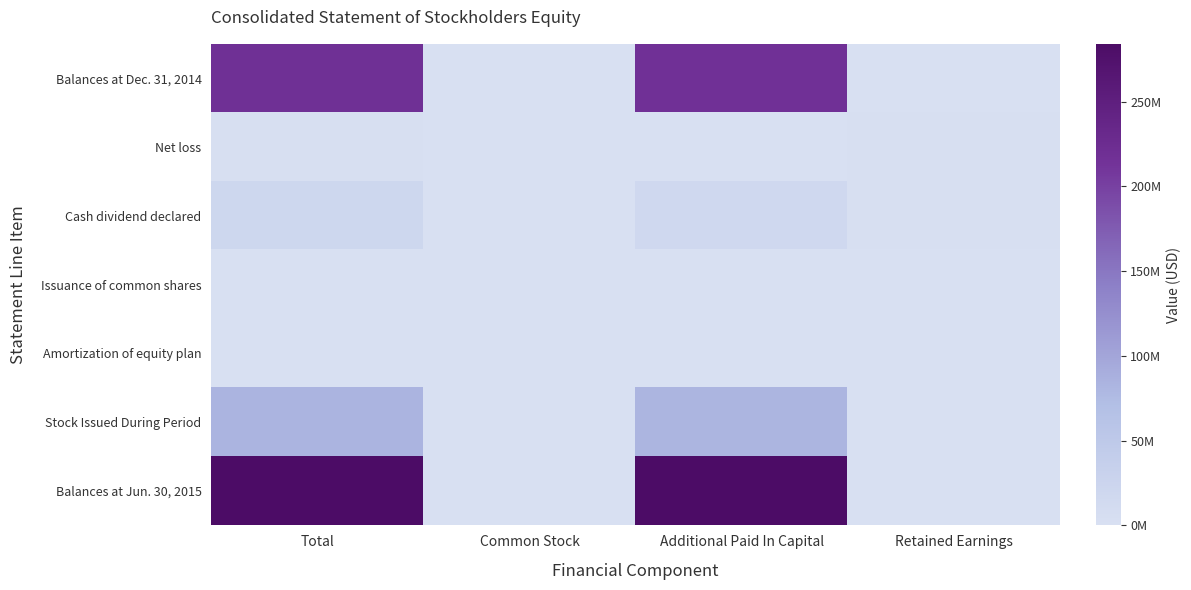

Which has a higher value, Retained Earnings or Additional Paid In Capital?

Additional Paid In Capital